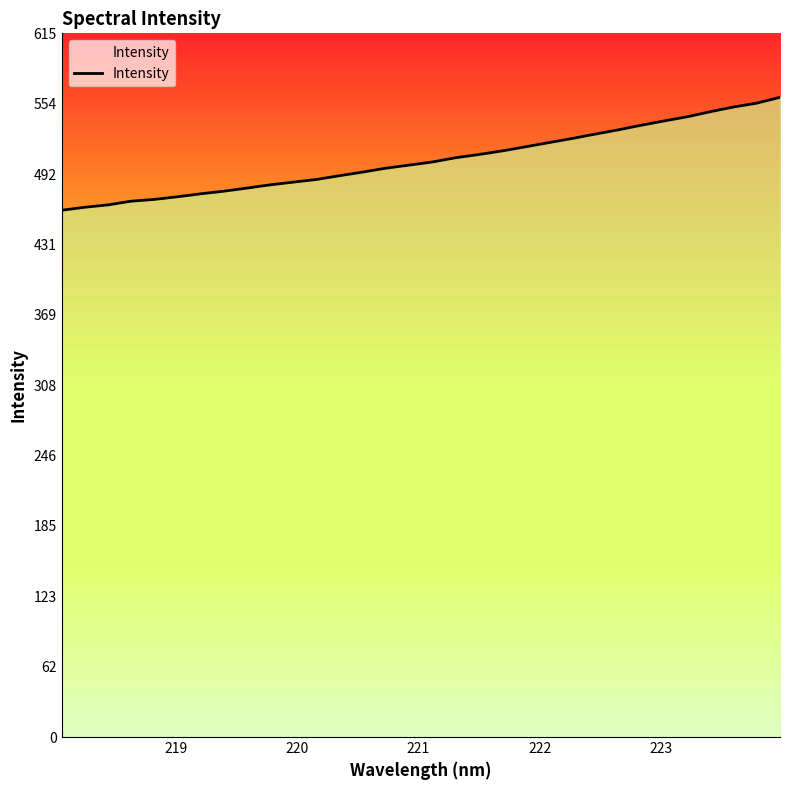

What is the greatest value displayed?

559.5